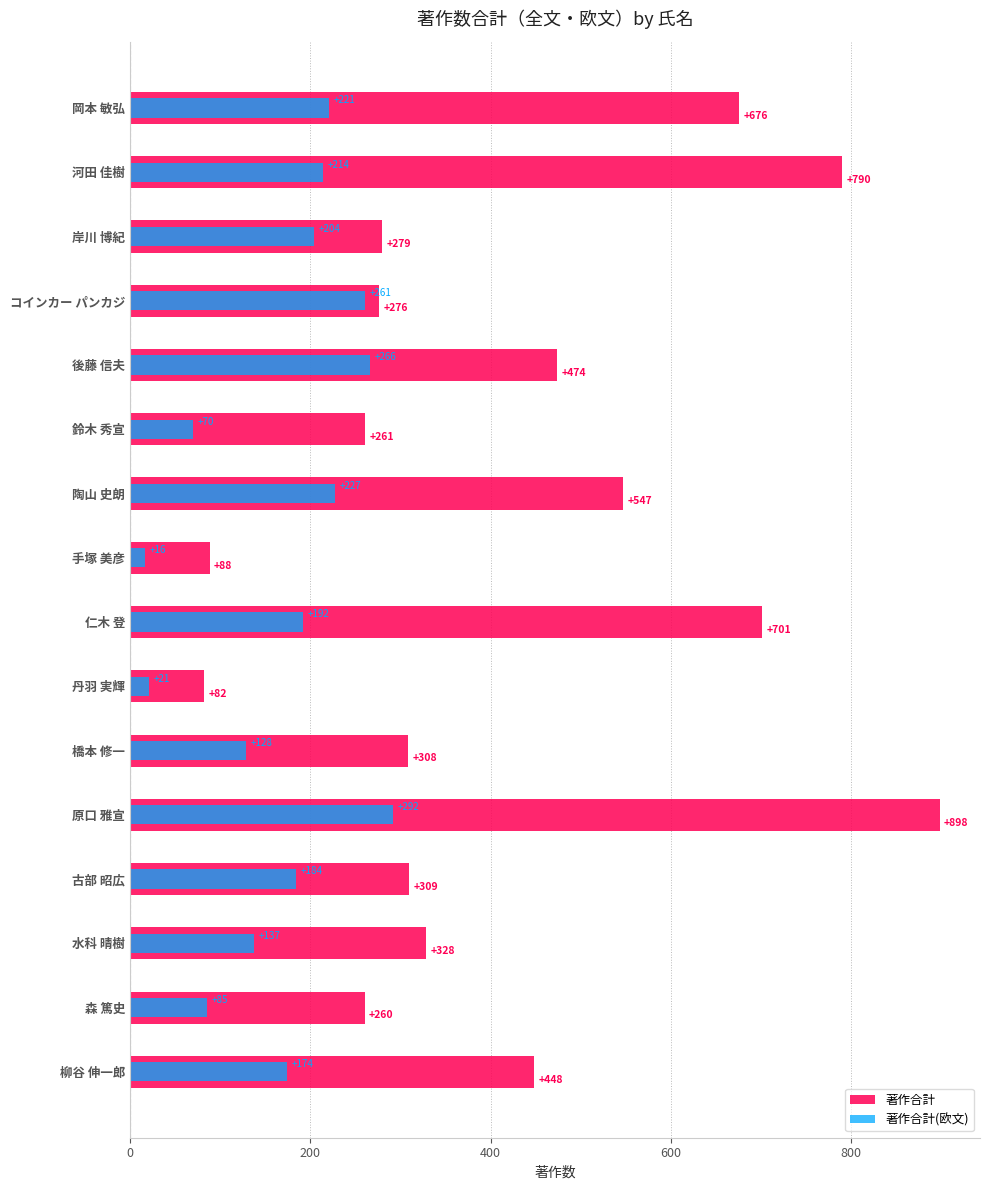

What is the spread (max minus min) of values at 丹羽 実輝?

61